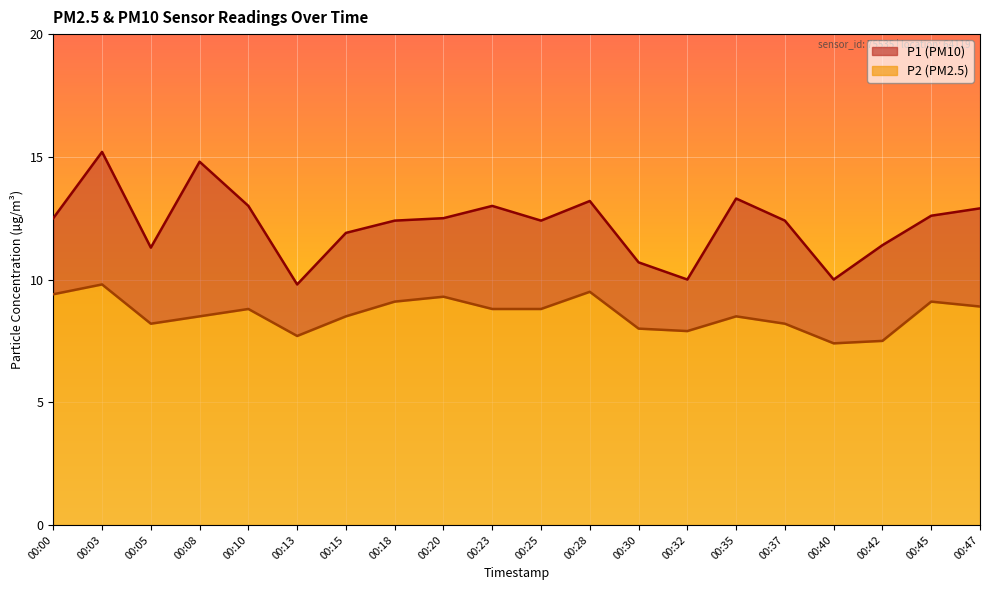

What is the value of the P2 point at the 1st from the left?

9.4